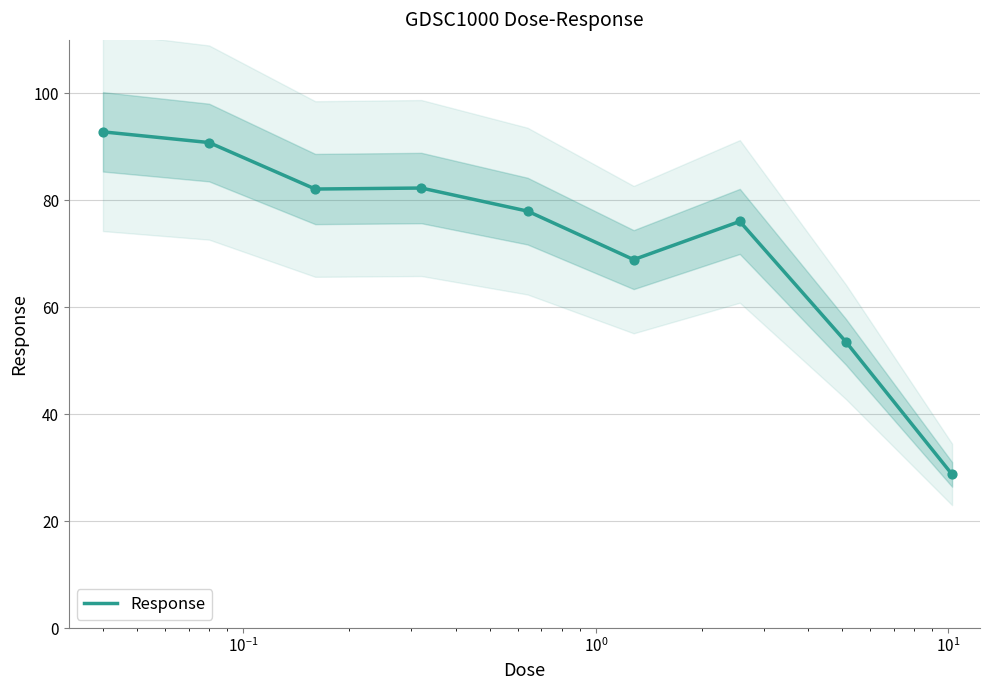

What is the lowest value of the Response series?

28.7